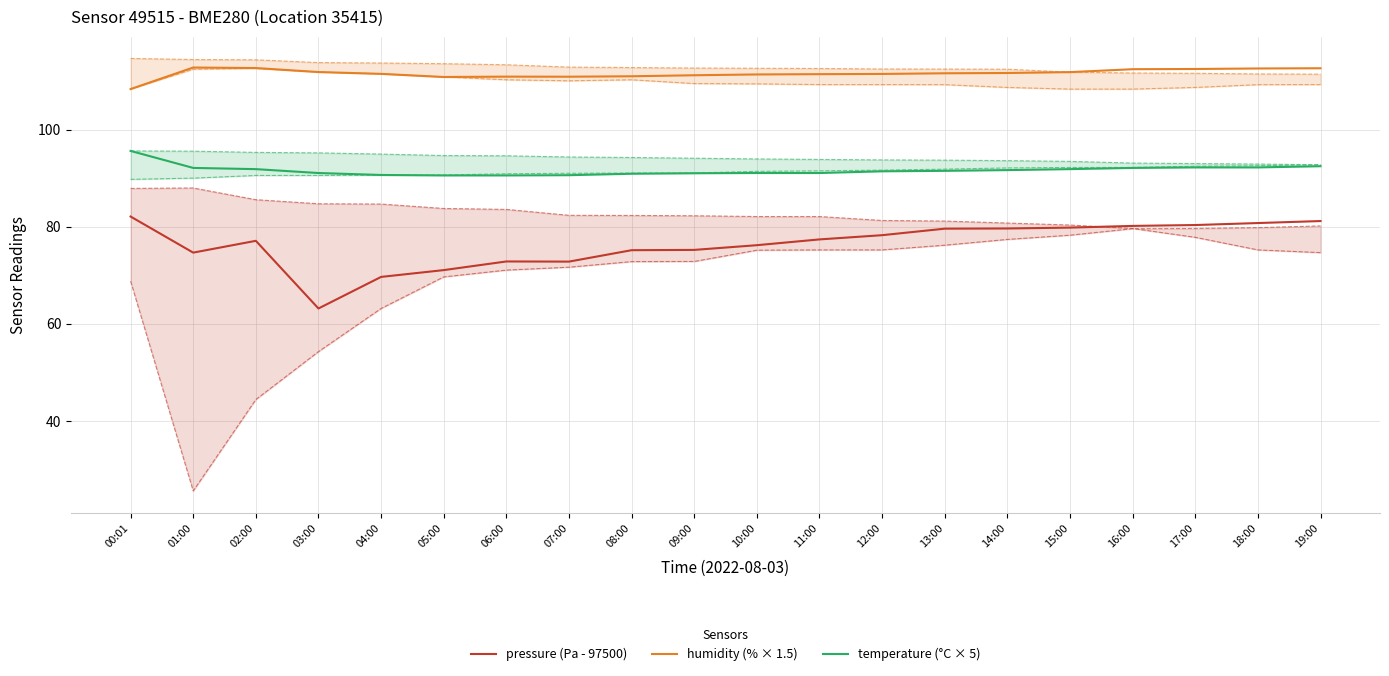

What is the difference between the maximum and second lowest values in the pressure (Pa - 97500) series?

12.4